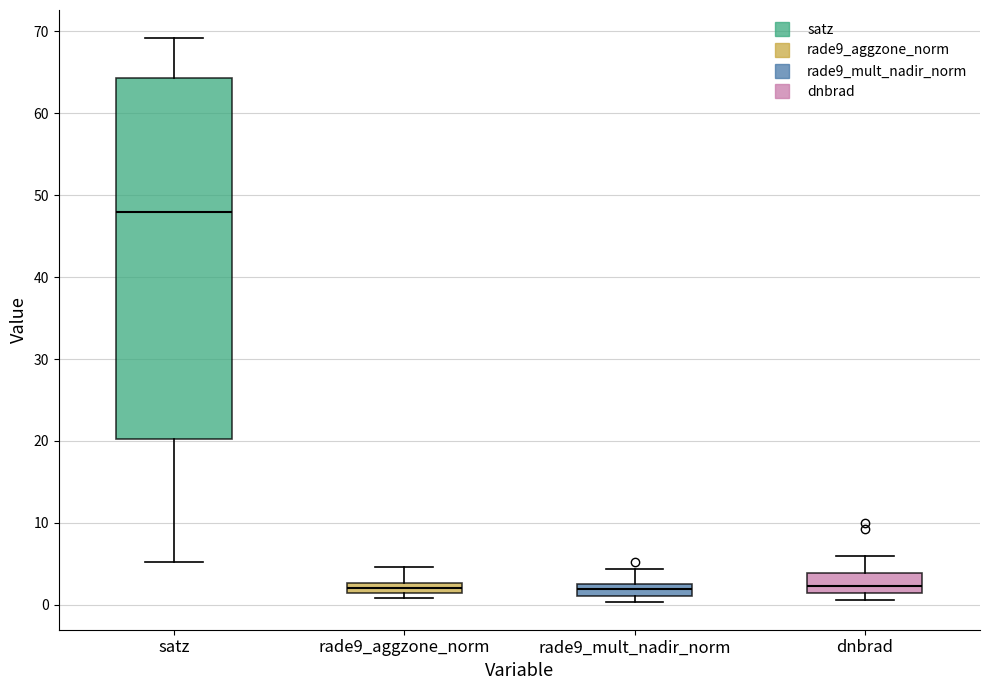

Where is the lower edge of the box for rade9_aggzone_norm on the y-axis? The values are not printed on the chart, so give them approximately, as read against the axis.

1